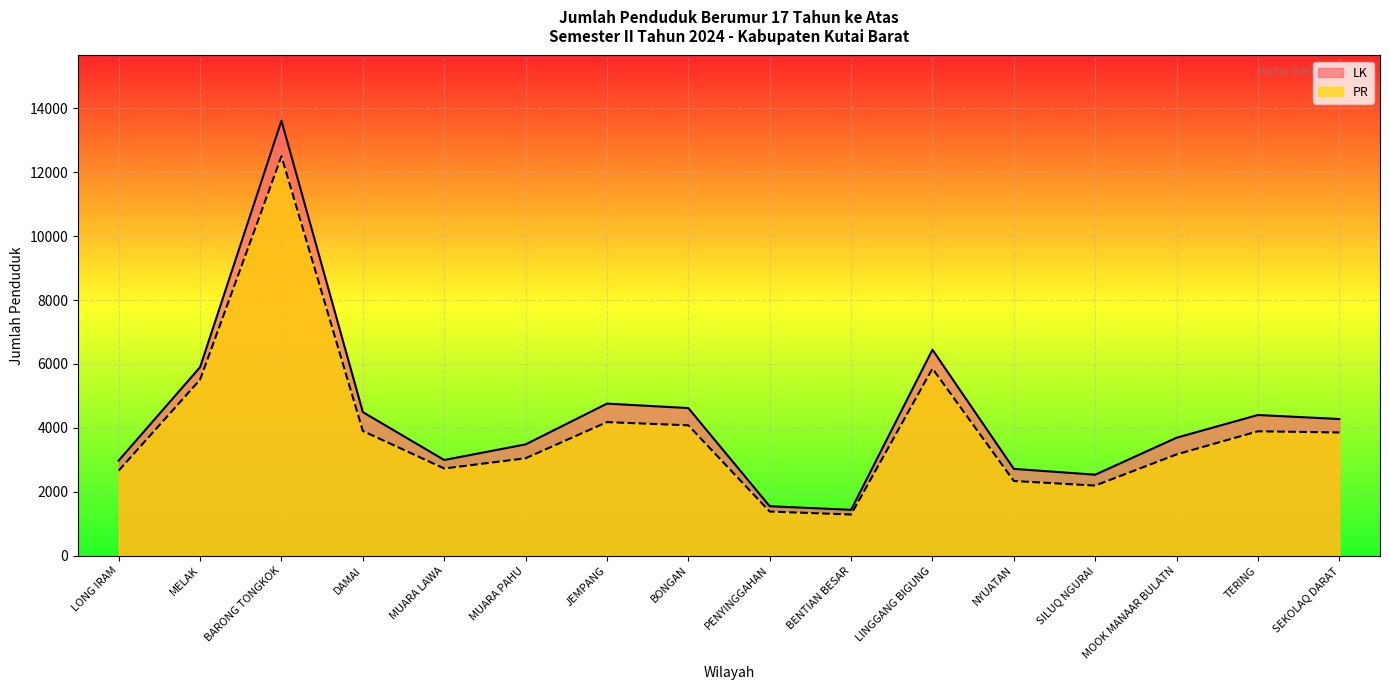

The value of PR at DAMAI is 3899. True or false?

True